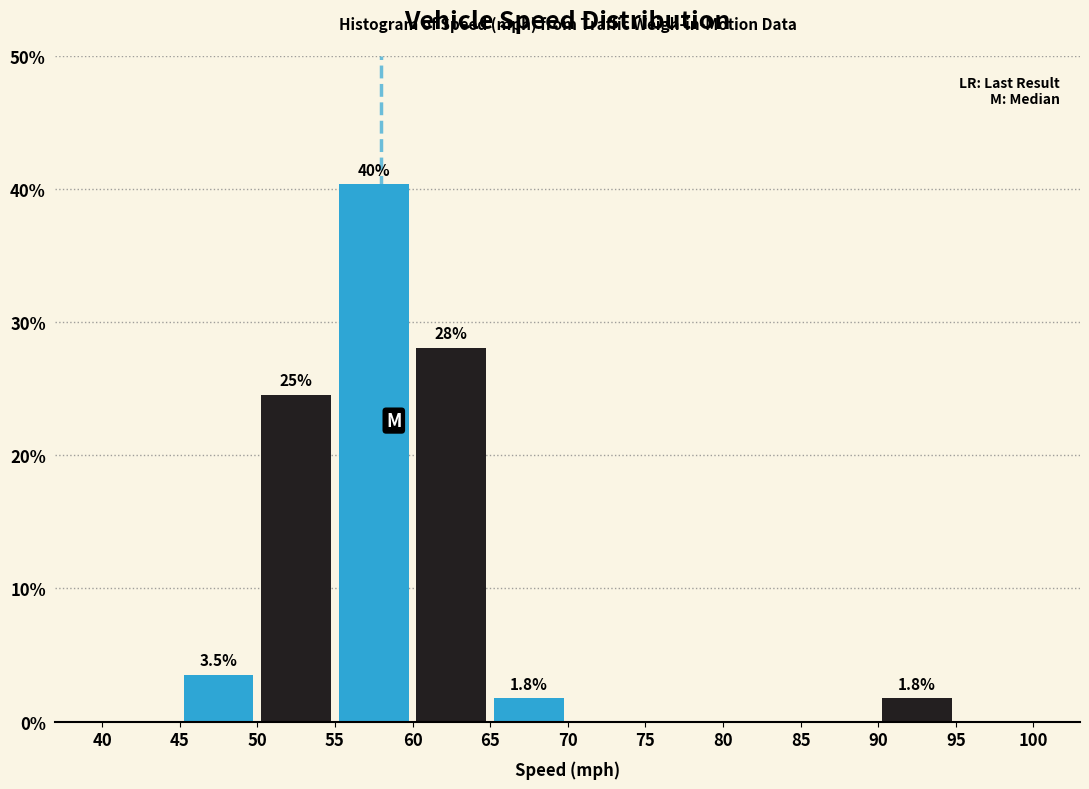

Over which range of the x-axis is the bar tallest?

55 to 60